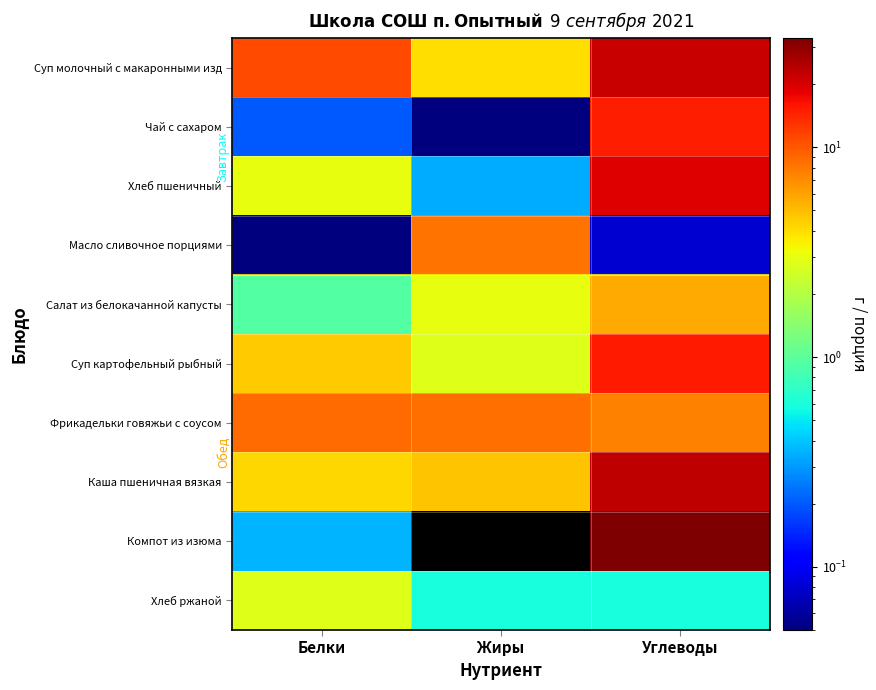

Reading left to right, what are all the values shown in this chart?

Суп молочный с макаронными изд: Белки=11.0	Жиры=4.0	Углеводы=22.1
Чай с сахаром: Белки=0.2	Жиры=0.1	Углеводы=15.0
Хлеб пшеничный: Белки=3.0	Жиры=0.3	Углеводы=19.4
Масло сливочное порциями: Белки=0.1	Жиры=8.2	Углеводы=0.1
Салат из белокачанной капусты: Белки=0.9	Жиры=3.0	Углеводы=5.7
Суп картофельный рыбный: Белки=4.6	Жиры=2.8	Углеводы=15.3
Фрикадельки говяжьи с соусом: Белки=8.8	Жиры=8.6	Углеводы=7.5
Каша пшеничная вязкая: Белки=4.2	Жиры=4.8	Углеводы=23.0
Компот из изюма: Белки=0.4	Жиры=0.0	Углеводы=33.2
Хлеб ржаной: Белки=2.8	Жиры=0.6	Углеводы=0.6